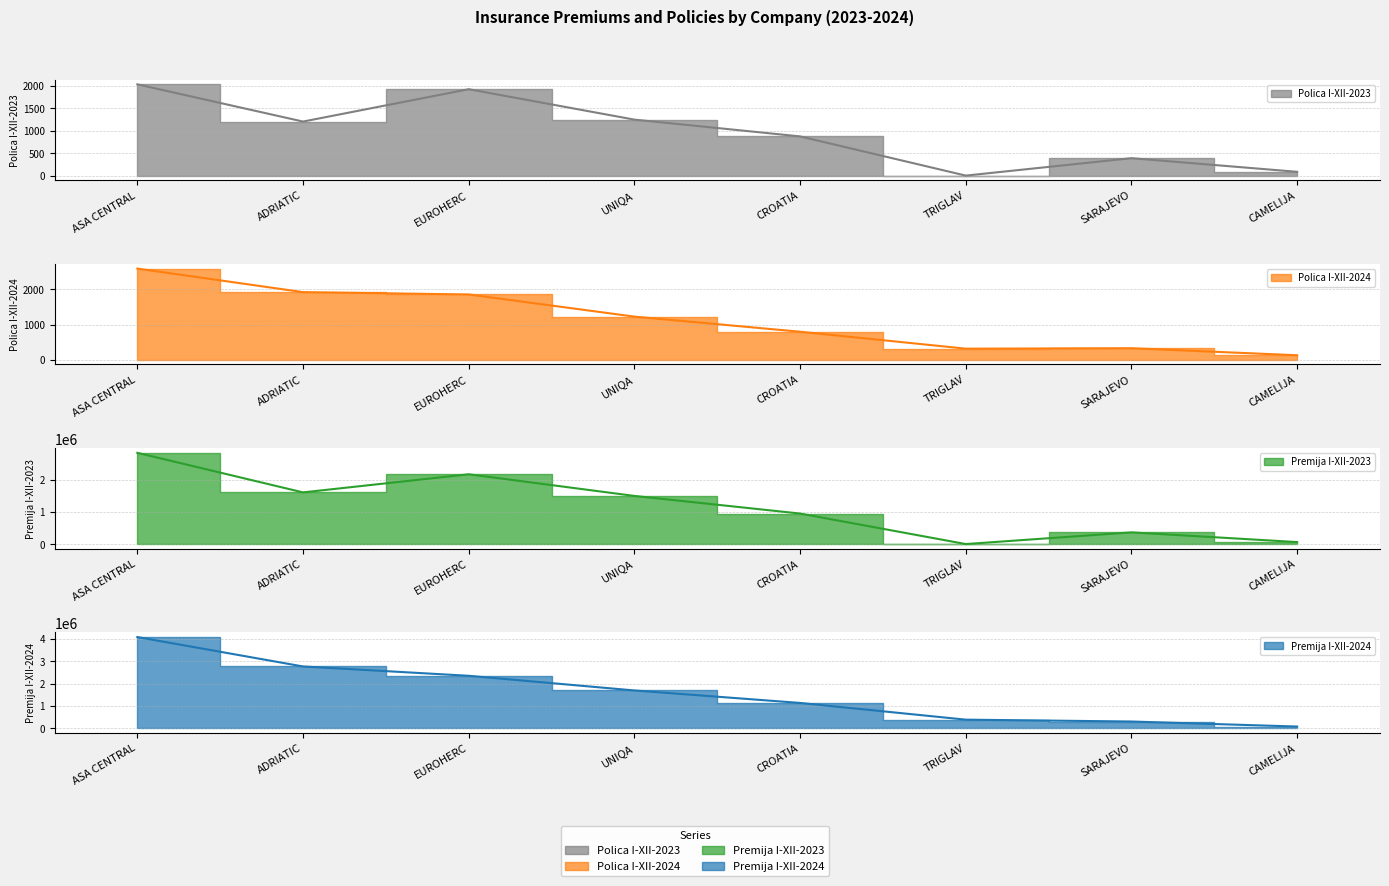

At which category is the sum across all series the highest?

ASA CENTRAL